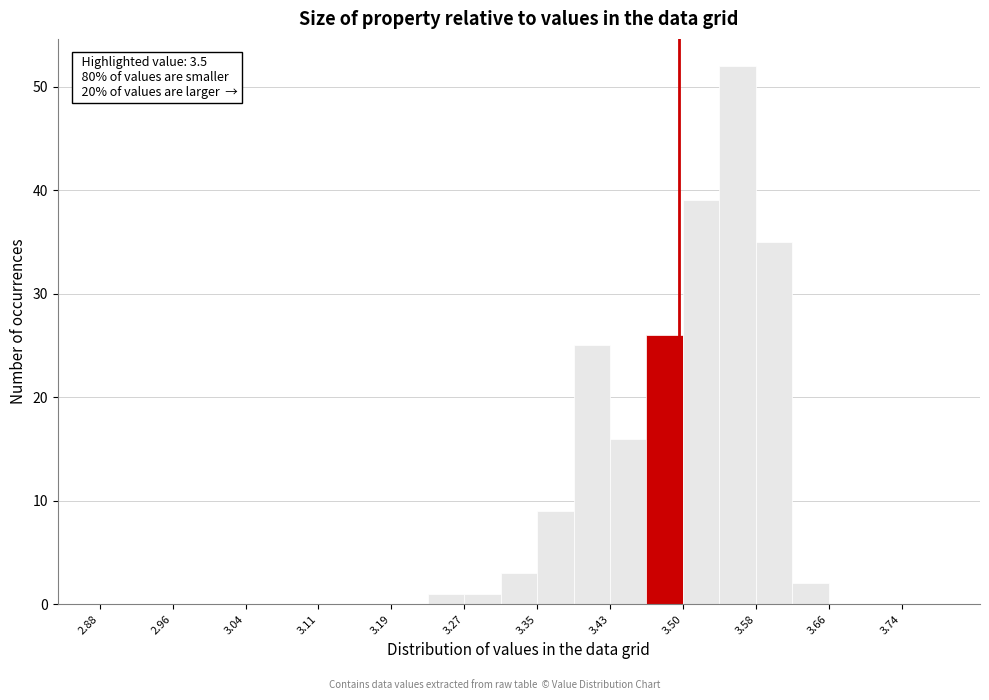

Around what value on the x-axis is the tallest bar? Give the approximate position of its centre, as read against the axis.

3.56